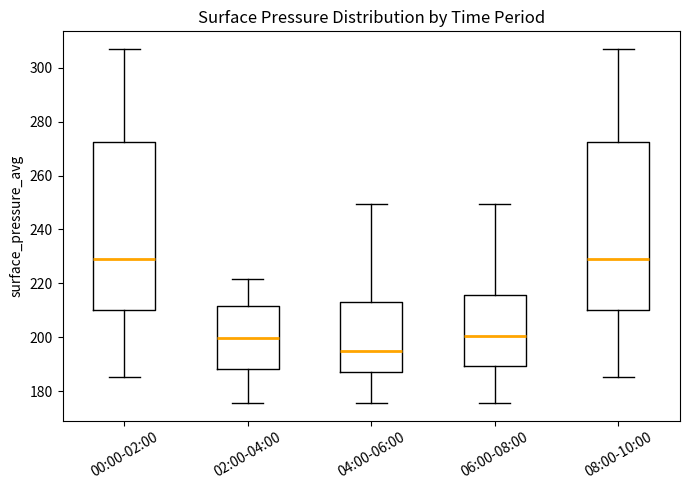

Which box's median line is the lowest?

04:00-06:00